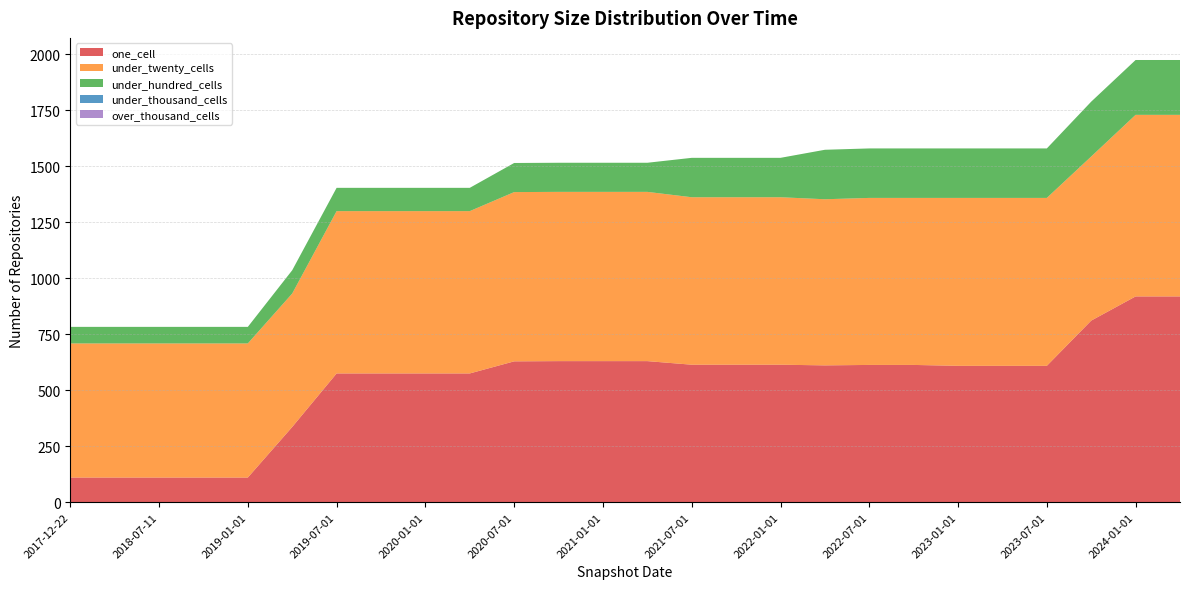

Reading left to right, what are all the values shown in this chart?

one_cell: 110	110	110	110	110	336	575	575	575	575	629	630	630	630	614	614	614	611	613	613	609	609	609	811	919	919
under_twenty_cells: 599	599	599	599	599	596	725	725	725	725	756	756	756	756	748	748	748	742	746	746	750	750	750	733	811	811
under_hundred_cells: 74	74	74	74	74	104	104	104	104	104	130	130	130	130	176	176	176	221	221	221	221	221	221	245	245	245
under_thousand_cells: 0	0	0	0	0	0	0	0	0	0	0	0	0	0	0	0	0	0	0	0	0	0	0	0	0	0
over_thousand_cells: 0	0	0	0	0	0	0	0	0	0	0	0	0	0	0	0	0	0	0	0	0	0	0	0	0	0